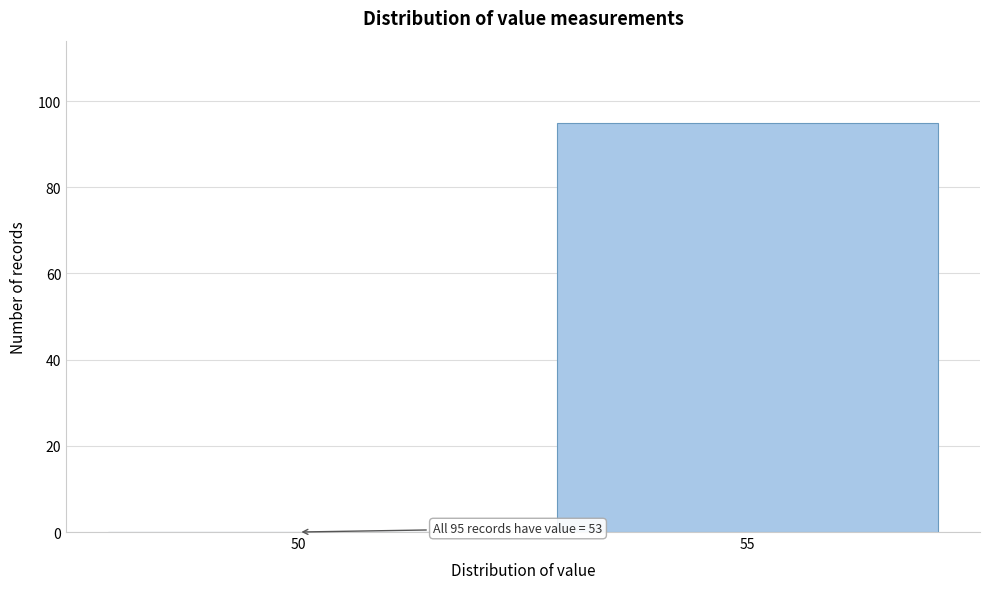

Reading left to right, extract all data points from this chart.

50=0	55=95